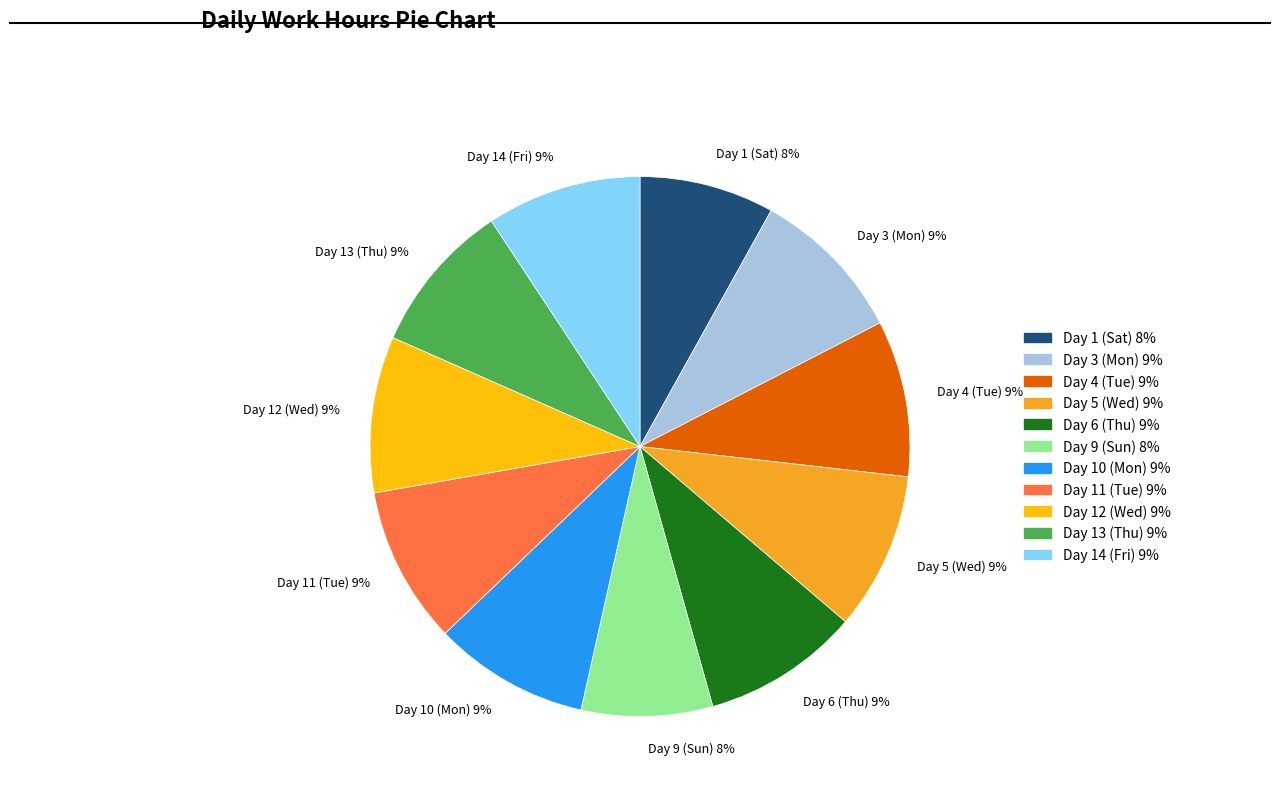

How many segments does this pie chart have?

11